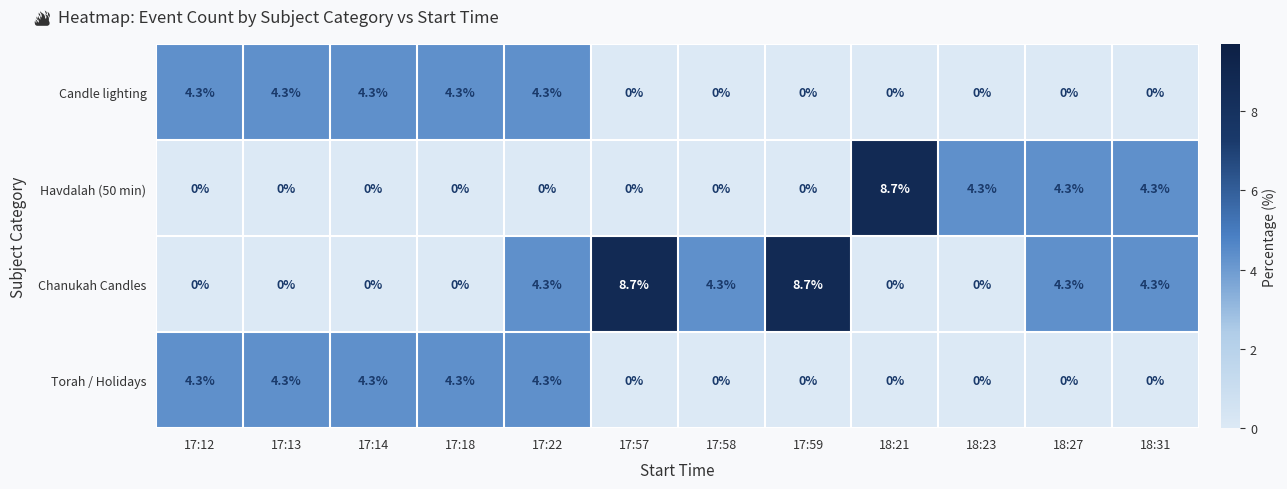

The value of Candle lighting at 17:12 is 2.3. True or false?

False